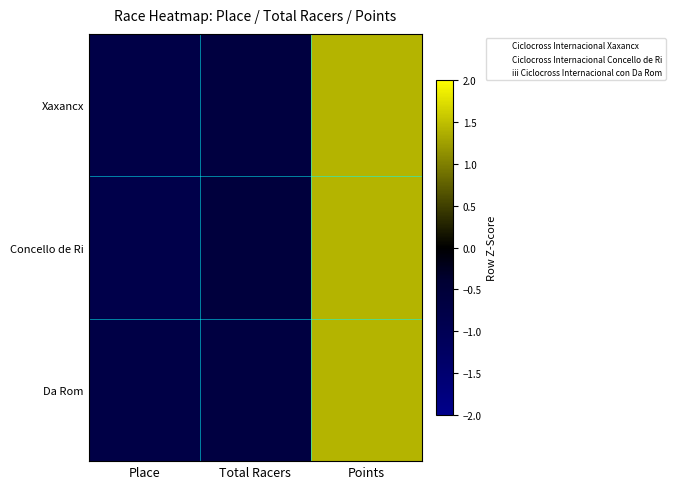

What is the total value across all series at Total Racers?

-1.9